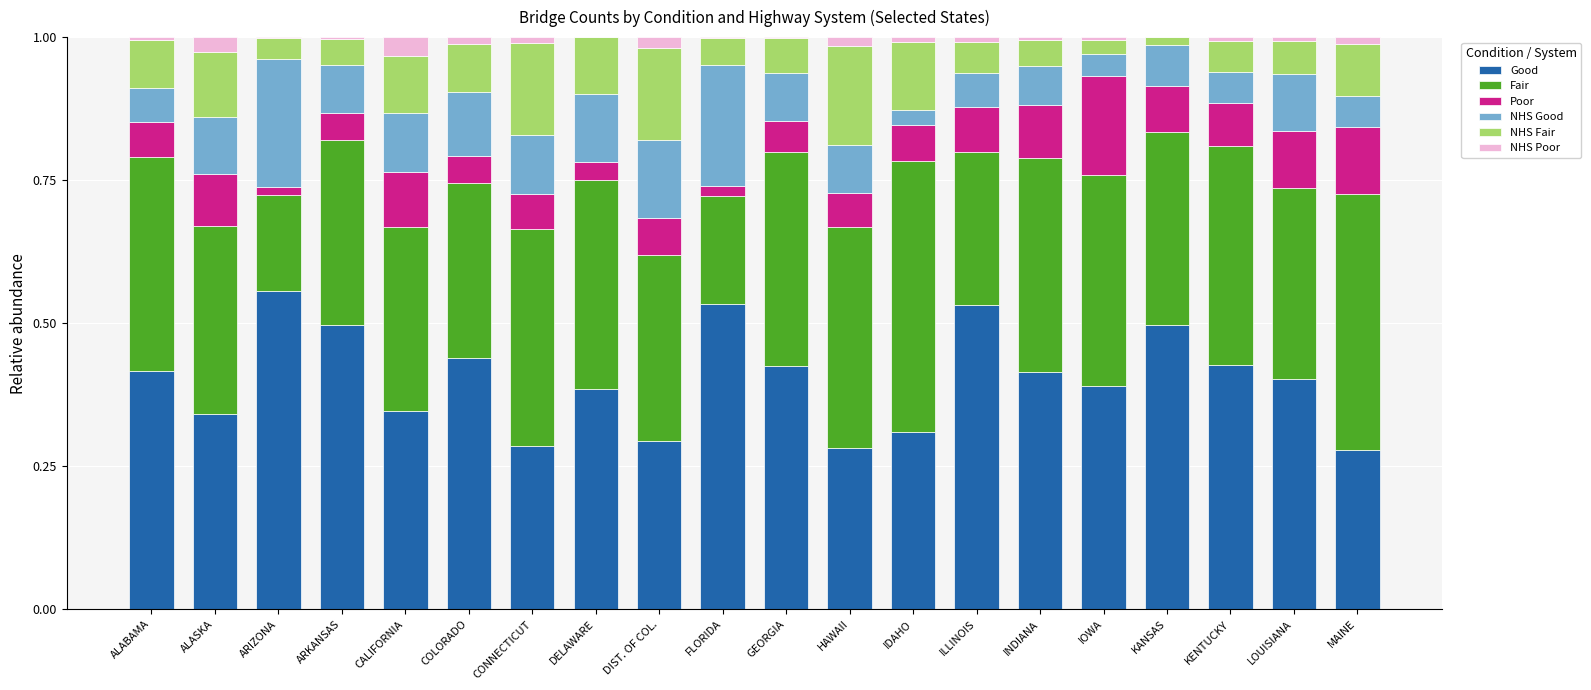

Which category has the highest value in the Good series?

ARIZONA